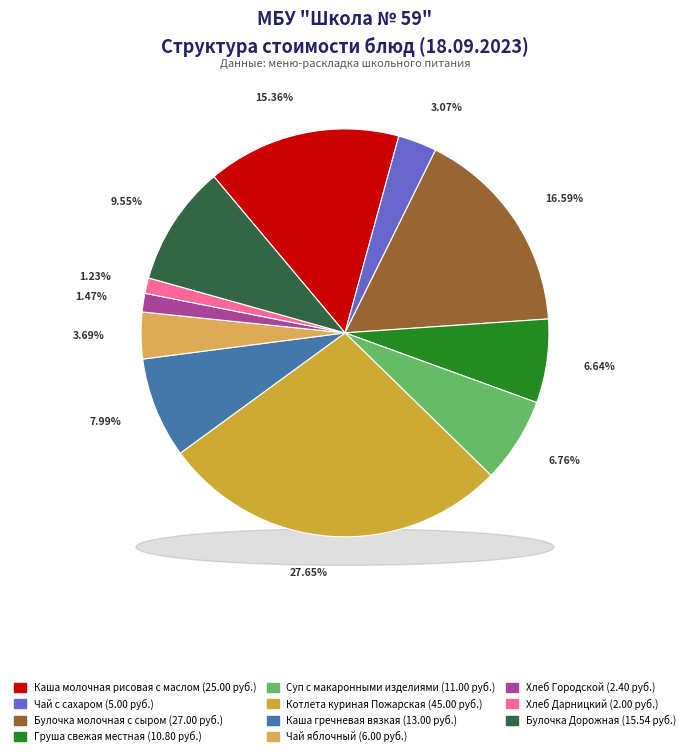

Which slice is the largest?

Котлета куриная Пожарская